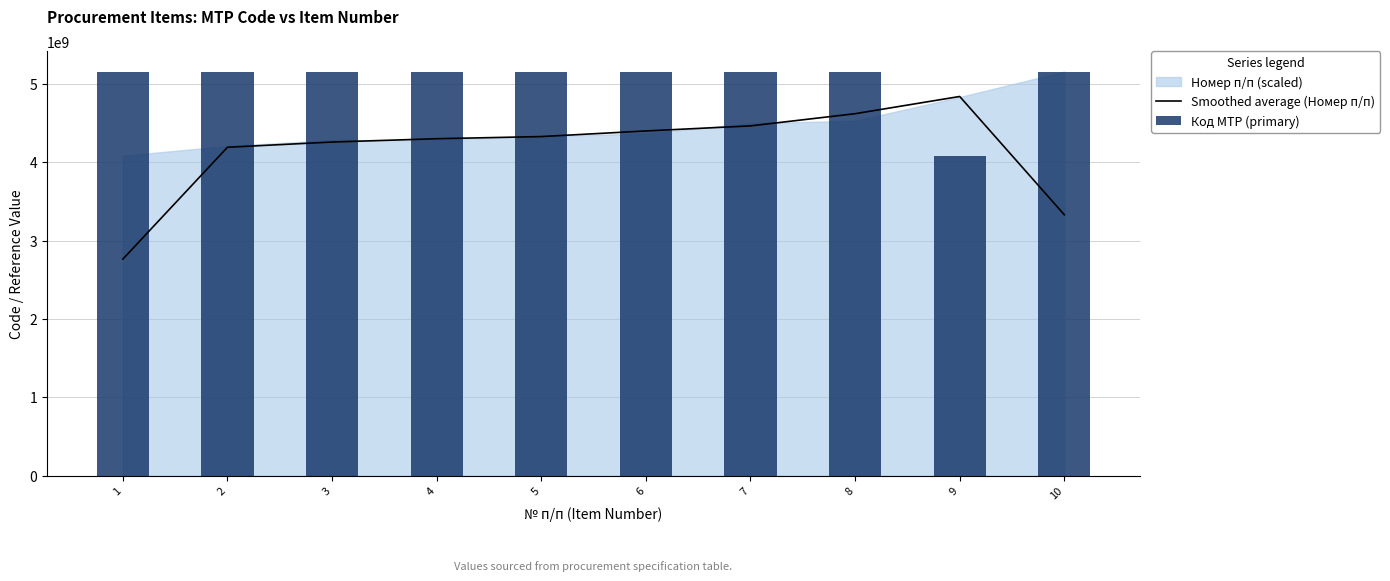

How many groups of bars are there?

10